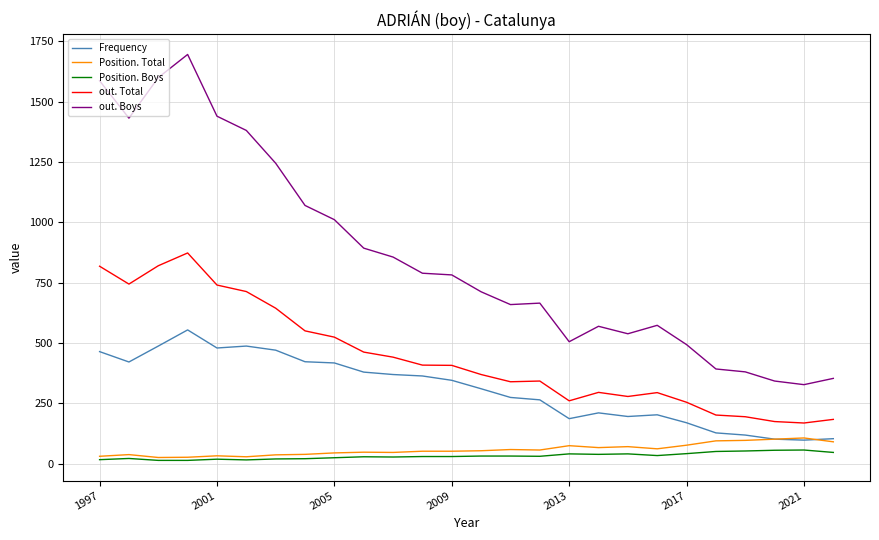

True or false: Position. Boys and out. Boys intersect in this chart.

False